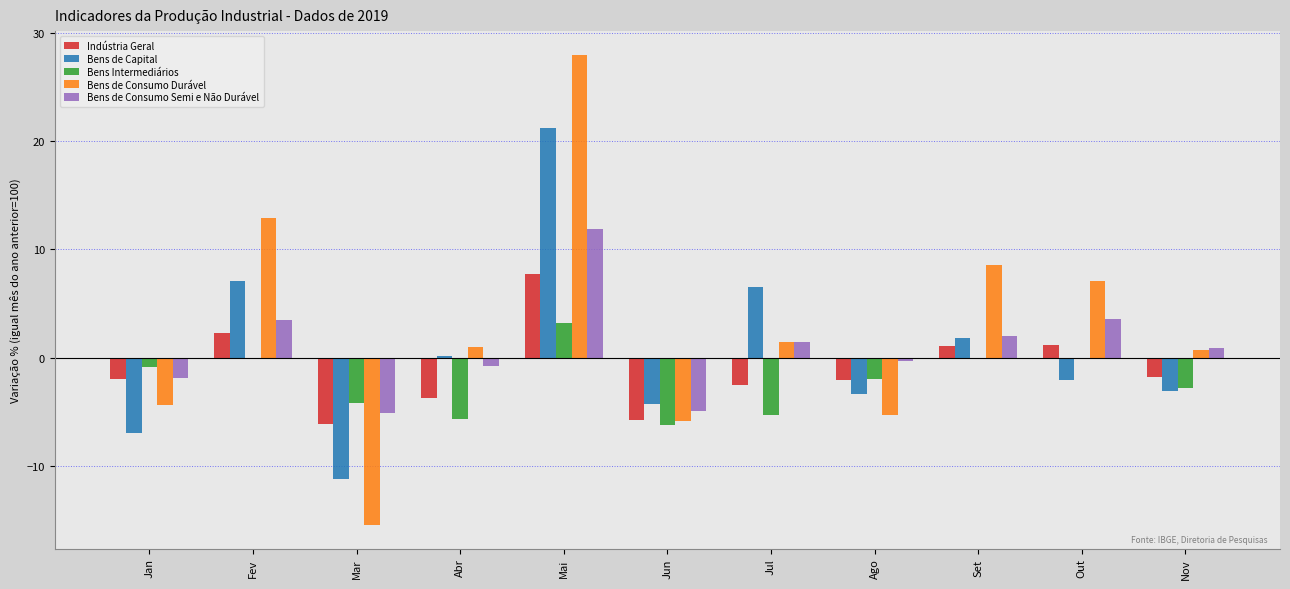

What is the total value across all series at Nov?

-6.1